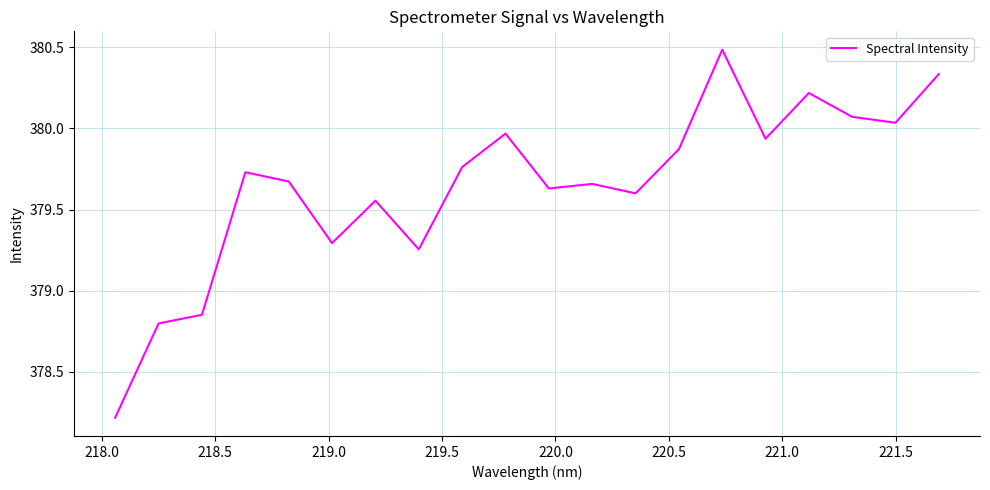

What is the difference between the maximum and minimum values?

2.3